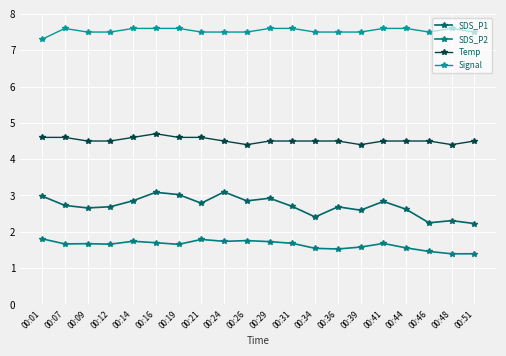

What is the spread (max minus min) of values at 00:51?

6.1